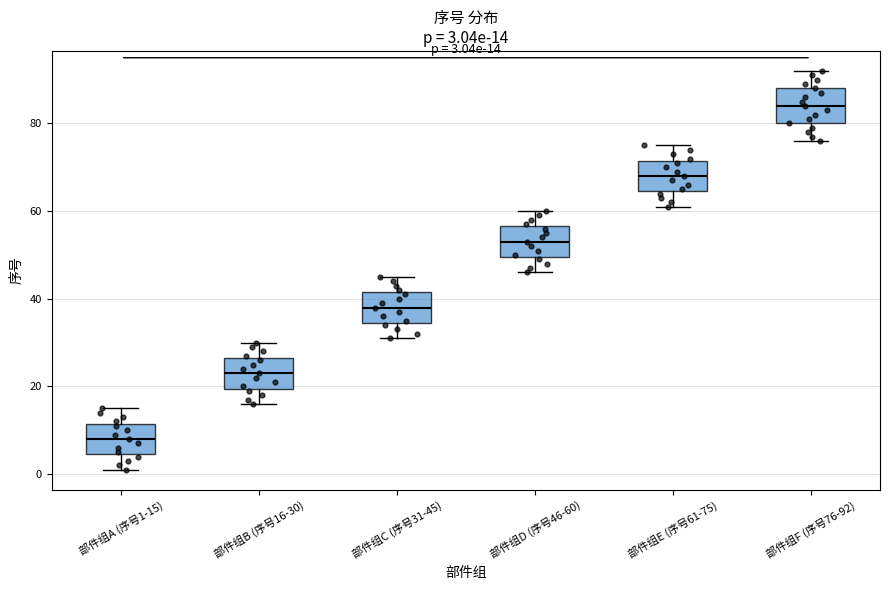

Which box has the lowest median line?

部件组A (序号1-15)